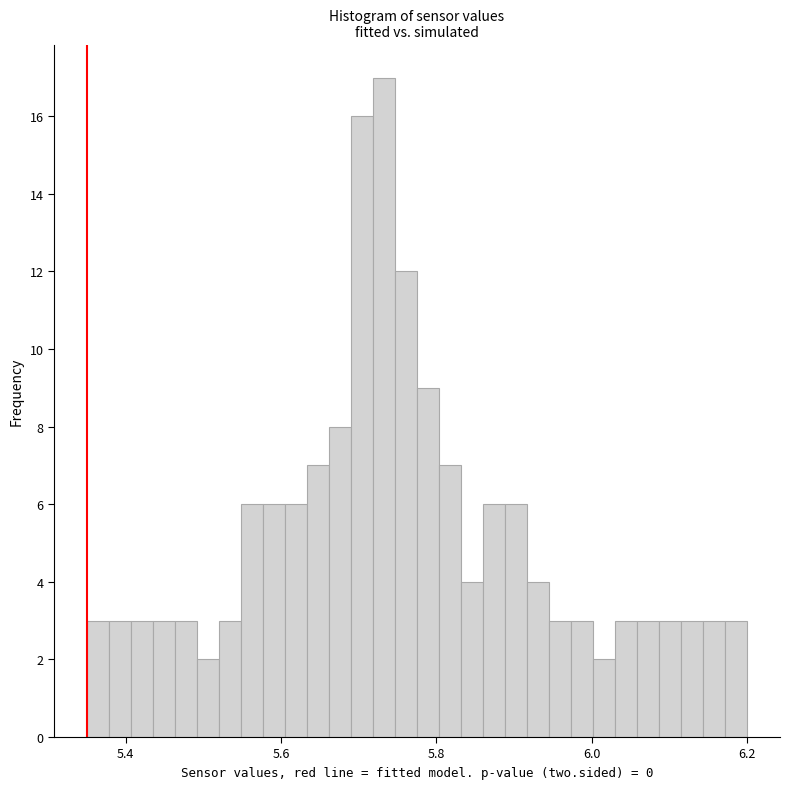

Around what value on the x-axis is the tallest bar? Give the approximate position of its centre, as read against the axis.

5.74